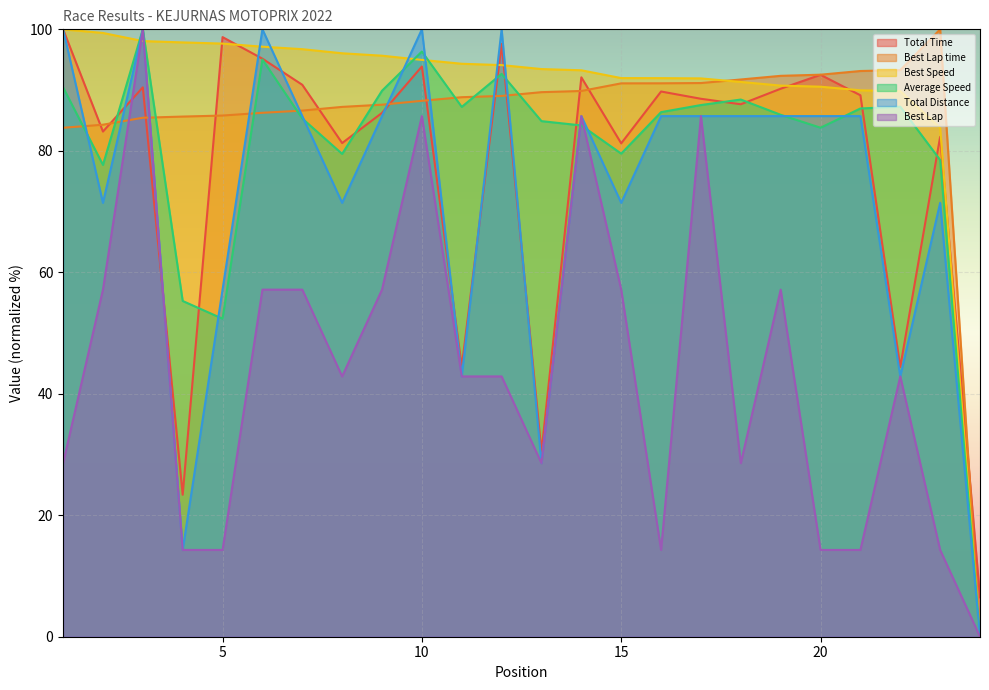

Reading left to right, extract all data points from this chart.

Total Time: 1=100.0	2=83.2	3=90.4	4=23.4	5=98.7	6=95.2	7=90.9	8=81.3	9=86.2	10=93.9	11=44.4	12=97.6	13=30.4	14=92.1	15=81.2	16=89.8	17=88.6	18=87.7	19=90.2	20=92.5	21=89.1	22=44.4	23=82.3	24=6.5
Best Lap time: 1=83.8	2=84.3	3=85.4	4=85.6	5=85.8	6=86.3	7=86.6	8=87.2	9=87.6	10=88.2	11=88.8	12=89.0	13=89.7	14=89.8	15=91.1	16=91.1	17=91.2	18=91.7	19=92.3	20=92.5	21=93.1	22=93.3	23=100.0	24=0.0
Best Speed: 1=100.0	2=99.4	3=98.1	4=97.8	5=97.7	6=97.1	7=96.7	8=96.1	9=95.7	10=95.0	11=94.3	12=94.1	13=93.5	14=93.3	15=92.0	16=92.0	17=91.9	18=91.3	19=90.7	20=90.6	21=90.0	22=89.8	23=83.8	24=0.0
Average Speed: 1=90.4	2=77.7	3=100.0	4=55.3	5=52.4	6=95.0	7=85.3	8=79.5	9=89.9	10=96.3	11=87.2	12=92.7	13=84.9	14=84.2	15=79.5	16=86.4	17=87.5	18=88.4	19=85.9	20=83.8	21=87.0	22=87.3	23=78.5	24=0.0
Total Distance: 1=100.0	2=71.4	3=100.0	4=14.3	5=57.1	6=100.0	7=85.7	8=71.4	9=85.7	10=100.0	11=42.9	12=100.0	13=28.6	14=85.7	15=71.4	16=85.7	17=85.7	18=85.7	19=85.7	20=85.7	21=85.7	22=42.9	23=71.4	24=0.0
Best Lap: 1=28.6	2=57.1	3=100.0	4=14.3	5=14.3	6=57.1	7=57.1	8=42.9	9=57.1	10=85.7	11=42.9	12=42.9	13=28.6	14=85.7	15=57.1	16=14.3	17=85.7	18=28.6	19=57.1	20=14.3	21=14.3	22=42.9	23=14.3	24=0.0